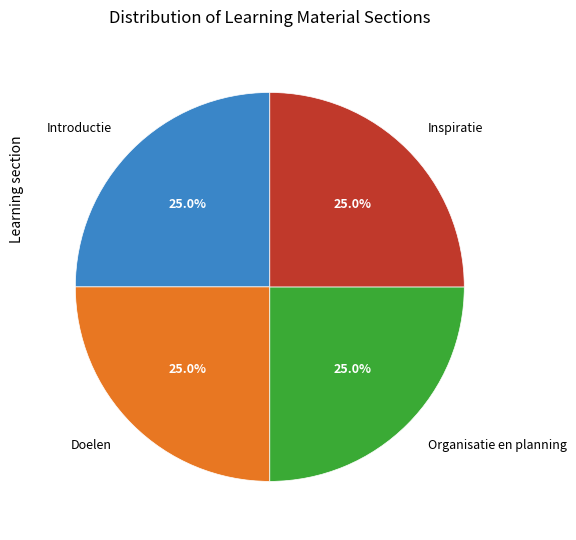

To the nearest percent, what is the average slice percentage?

25%